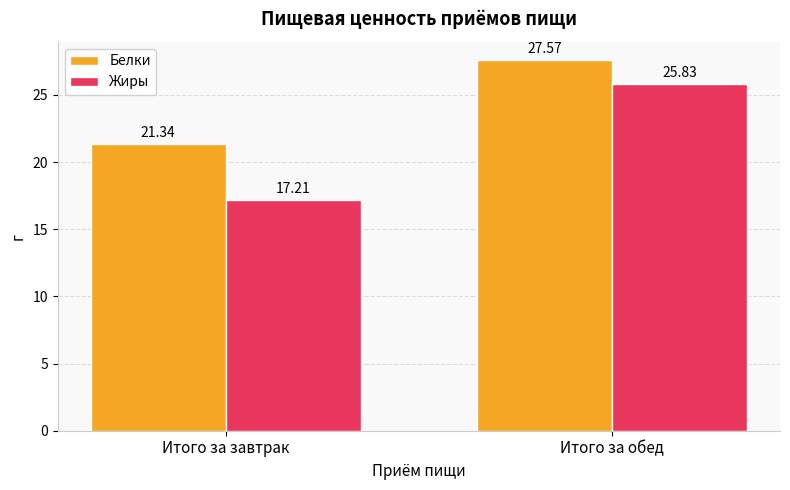

Where does the Белки series first go above 27?

Итого за обед